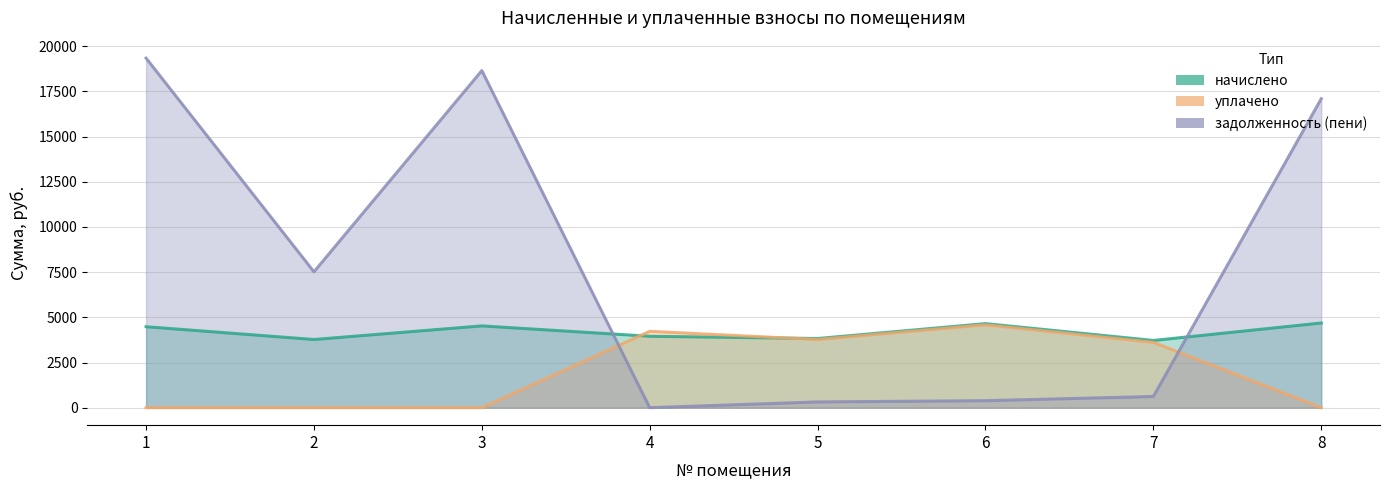

The начислено series shows 4688.2 at 8. True or false?

True